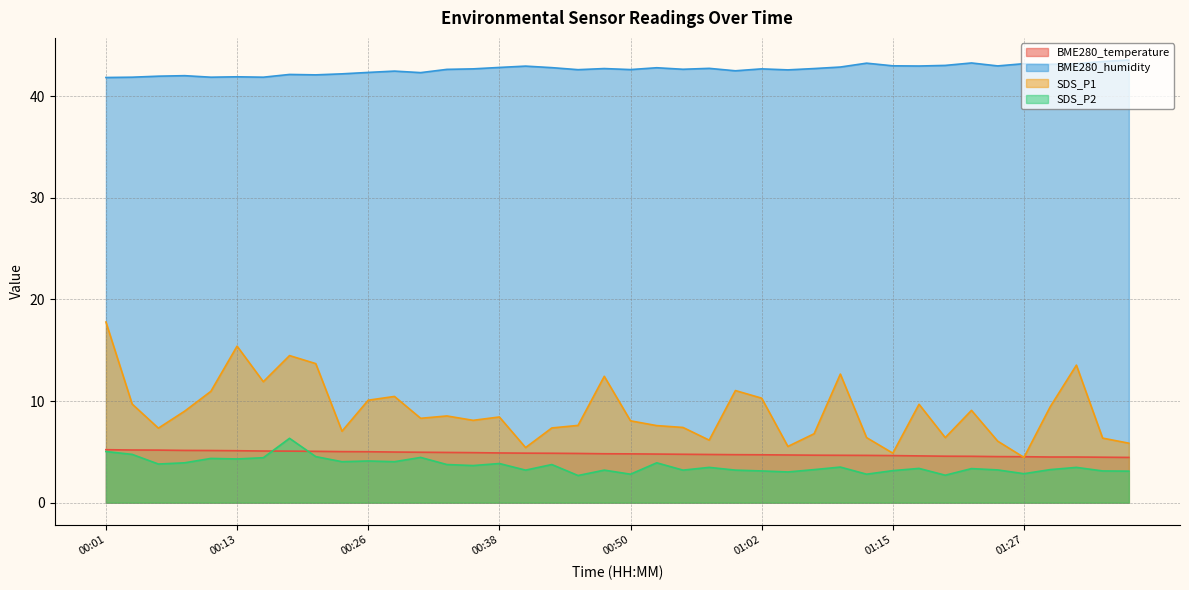

What is the value of the SDS_P1 point at the 28th from the left?

6.8